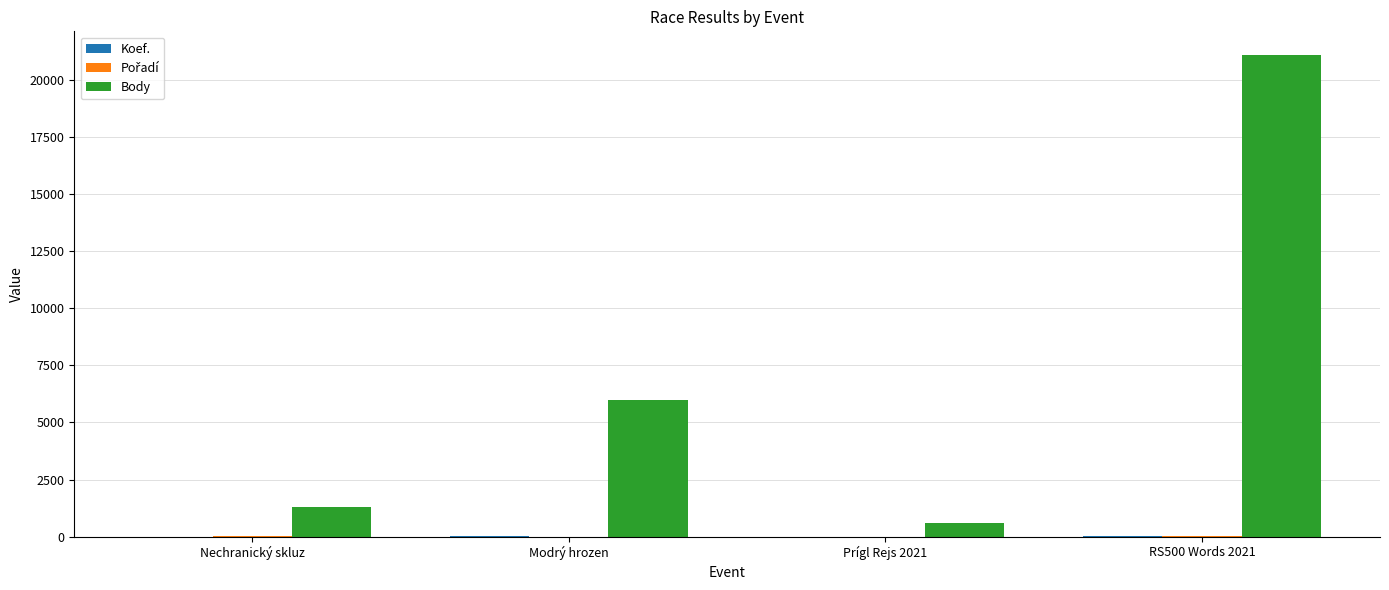

The Body series shows 35507 at RS500 Words 2021. True or false?

False